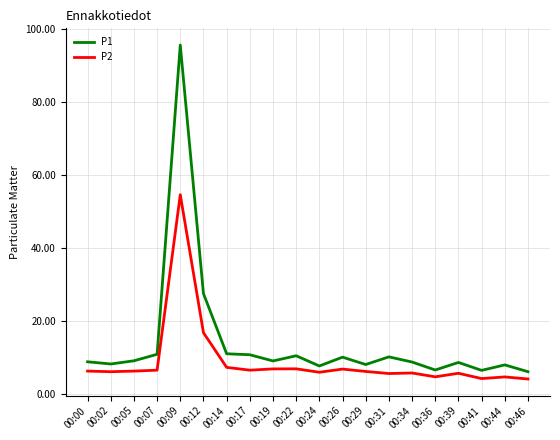

What is the sum of all P1 values?

280.6